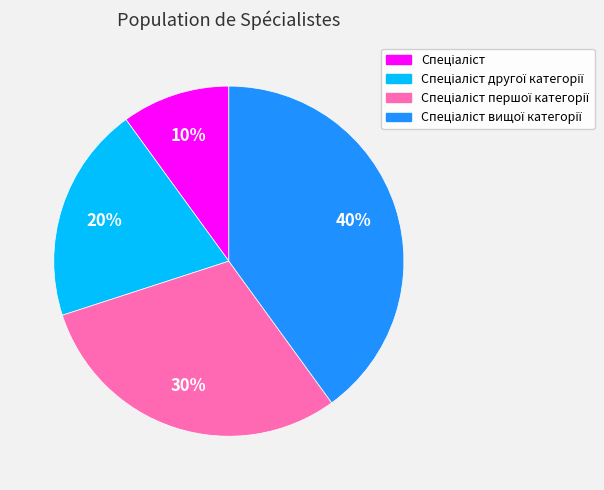

To the nearest percent, what is the difference between the largest and smallest slice percentages?

30%